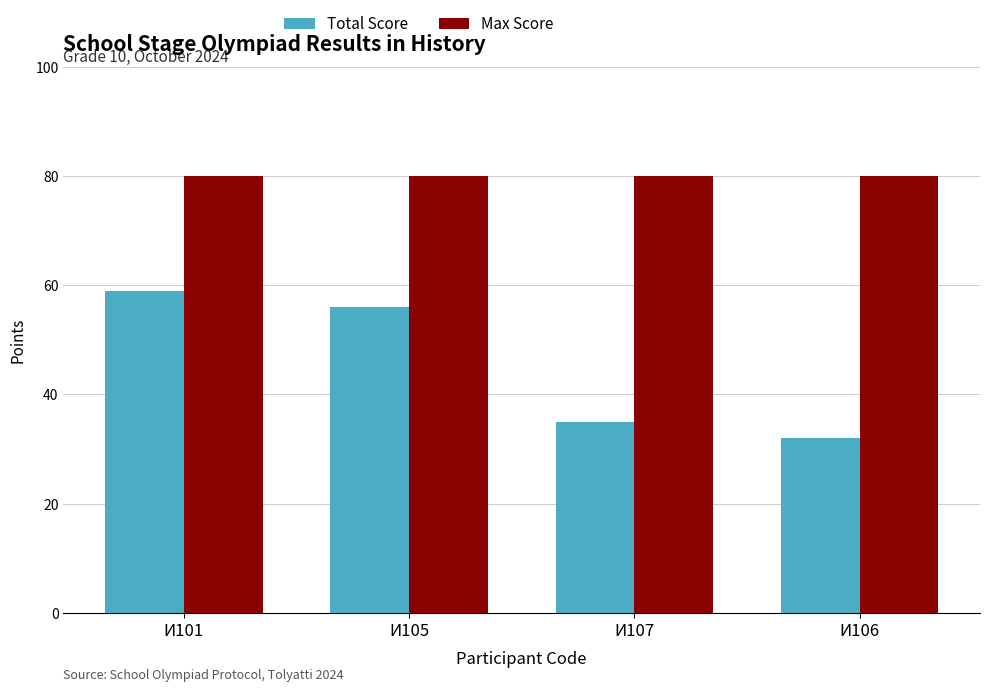

Is it true that Max Score equals 80 at И107?

True